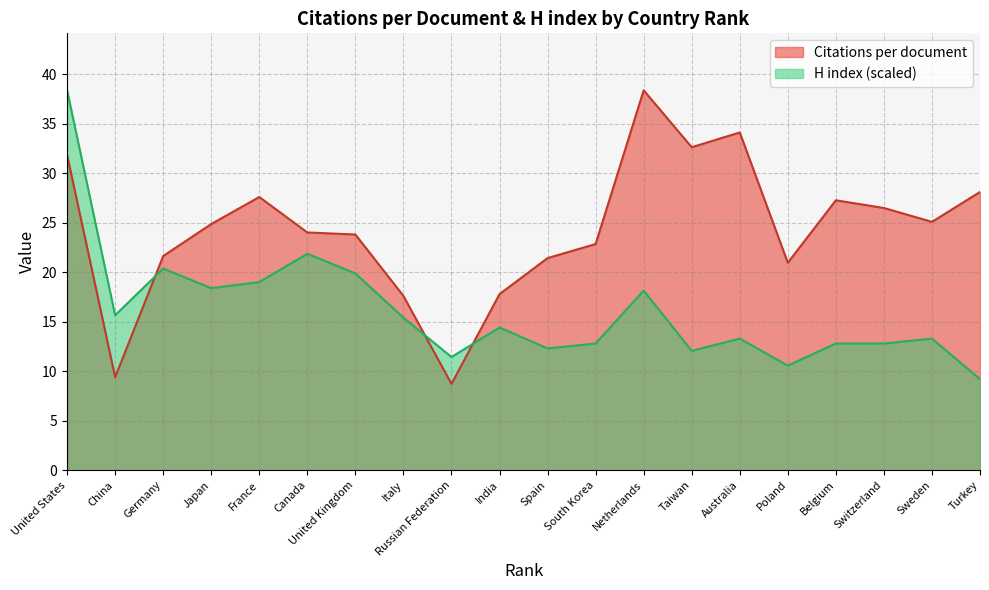

Reading right to left, list all the values displayed in this chart.

Citations per document: 28.1	25.1	26.5	27.3	20.9	34.1	32.6	38.4	22.8	21.4	17.8	8.7	17.6	23.8	24.0	27.6	24.9	21.6	9.4	31.8
H index: 9.2	13.3	12.8	12.8	10.6	13.3	12.0	18.1	12.8	12.3	14.4	11.4	15.4	19.9	21.9	19.0	18.4	20.4	15.6	38.4